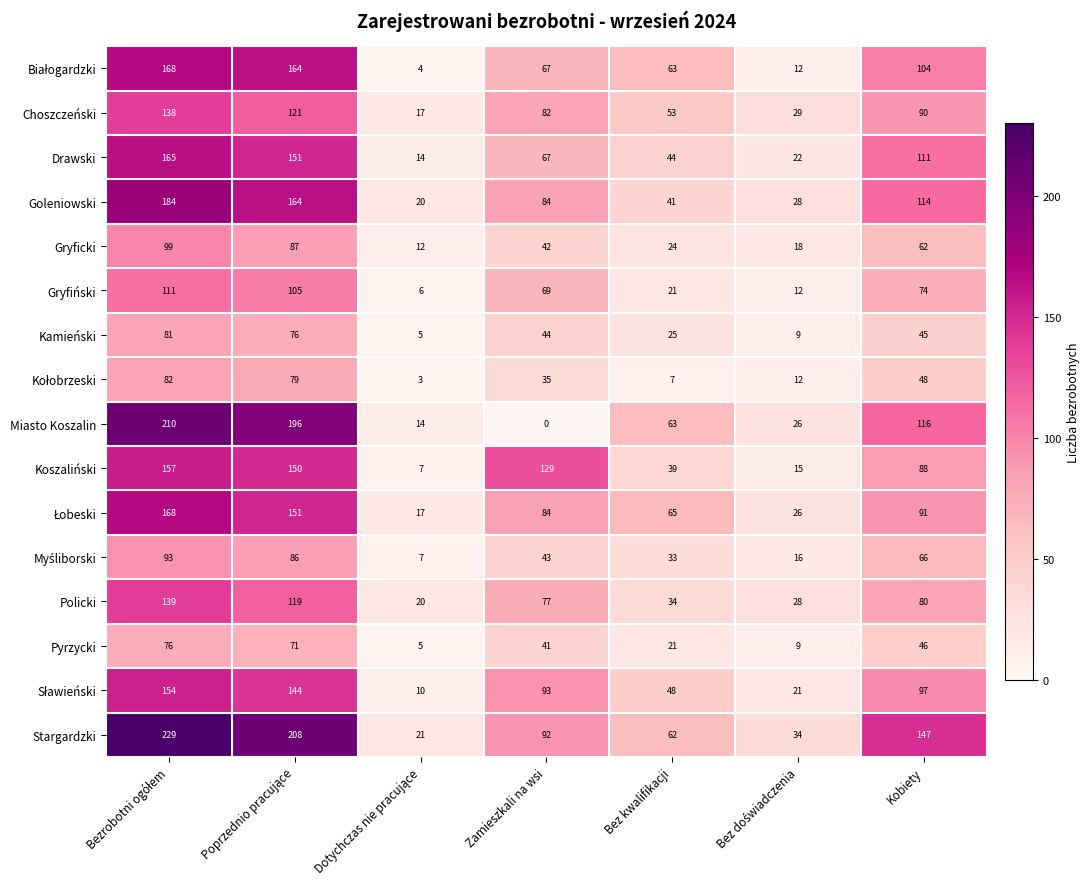

Is it true that Gryficki equals 43 at Kobiety?

False